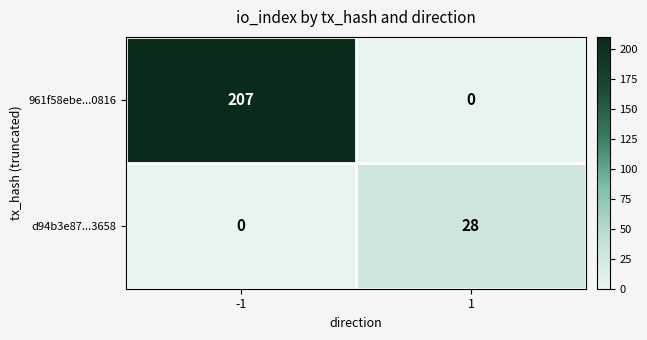

Which series has the largest total across all categories?

961f58ebe...0816